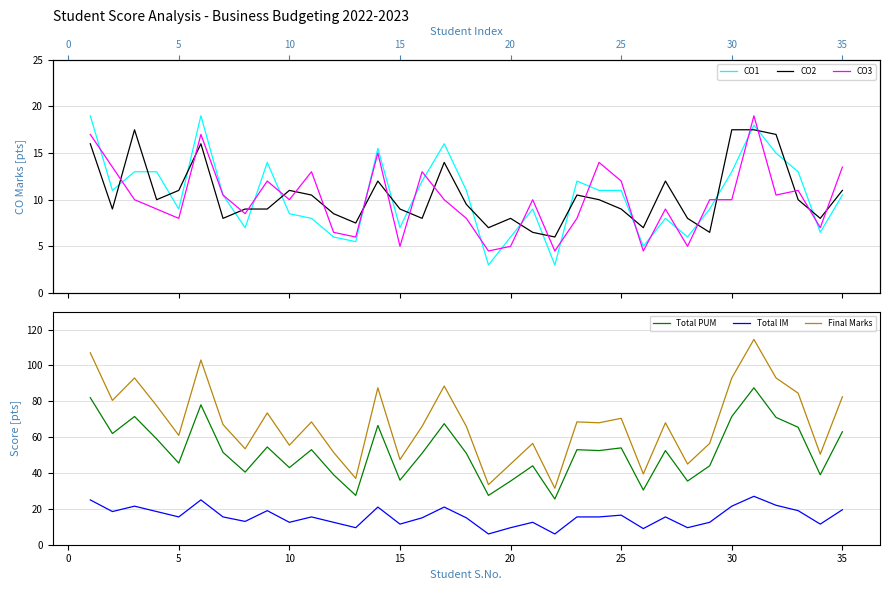

True or false: Total PUM and Final Marks intersect in this chart.

False